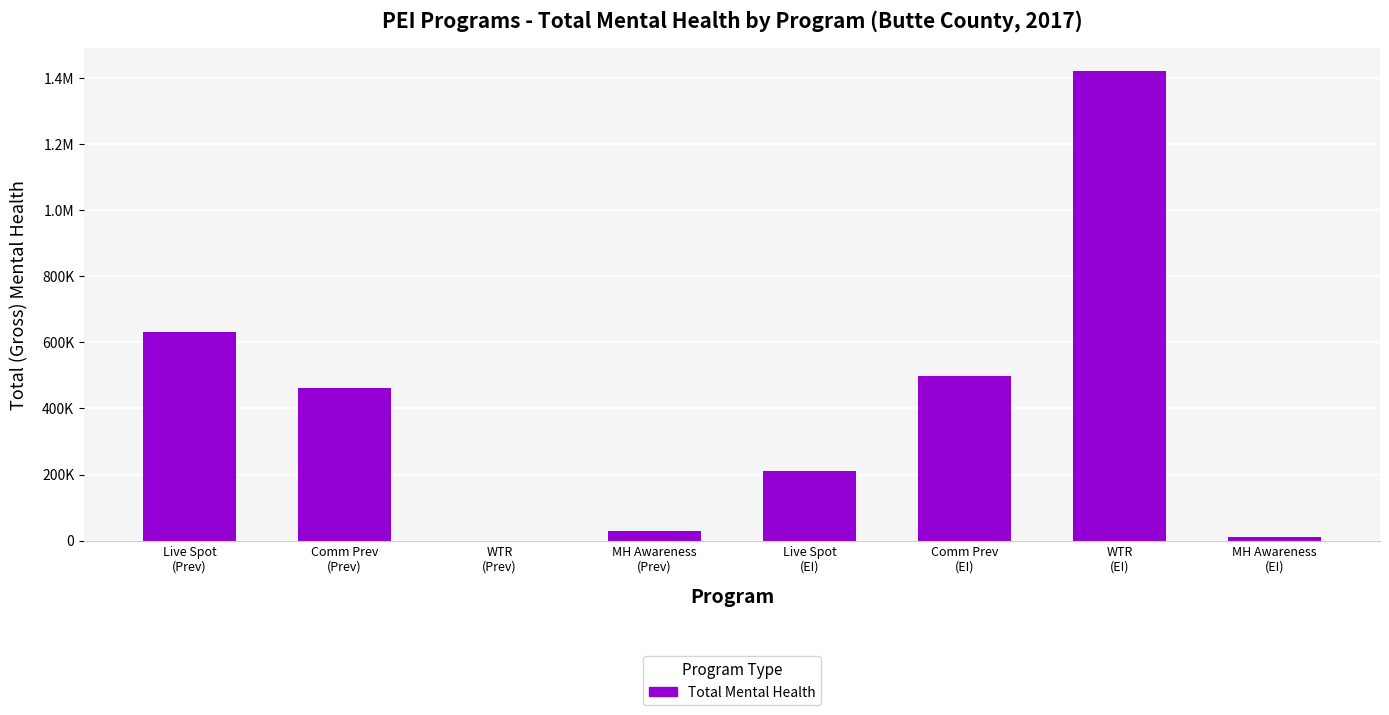

List the labels in order of value, largest first.

WTR
(EI), Live Spot
(Prev), Comm Prev
(EI), Comm Prev
(Prev), Live Spot
(EI), MH Awareness
(Prev), MH Awareness
(EI), WTR
(Prev)